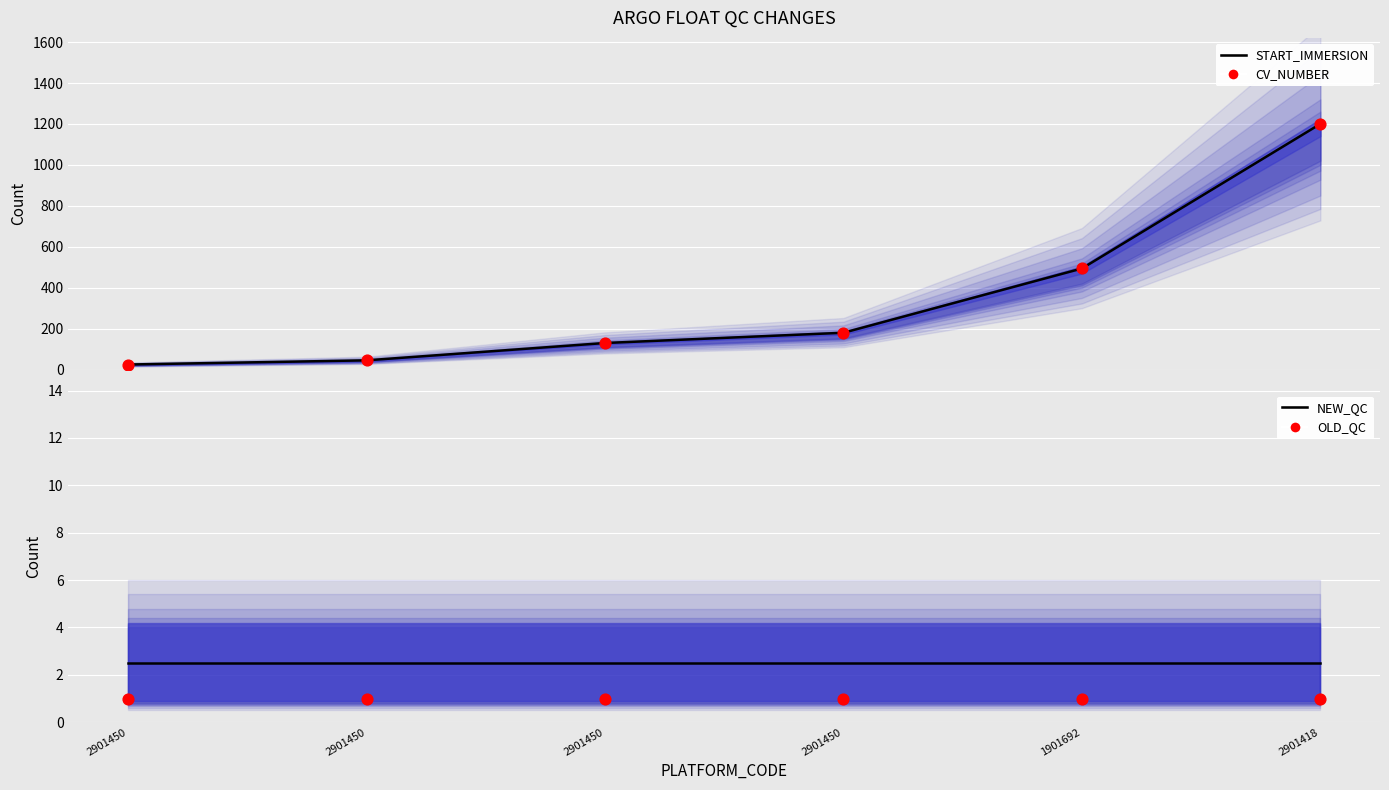

At how many categories does at least one series exceed 169?

3